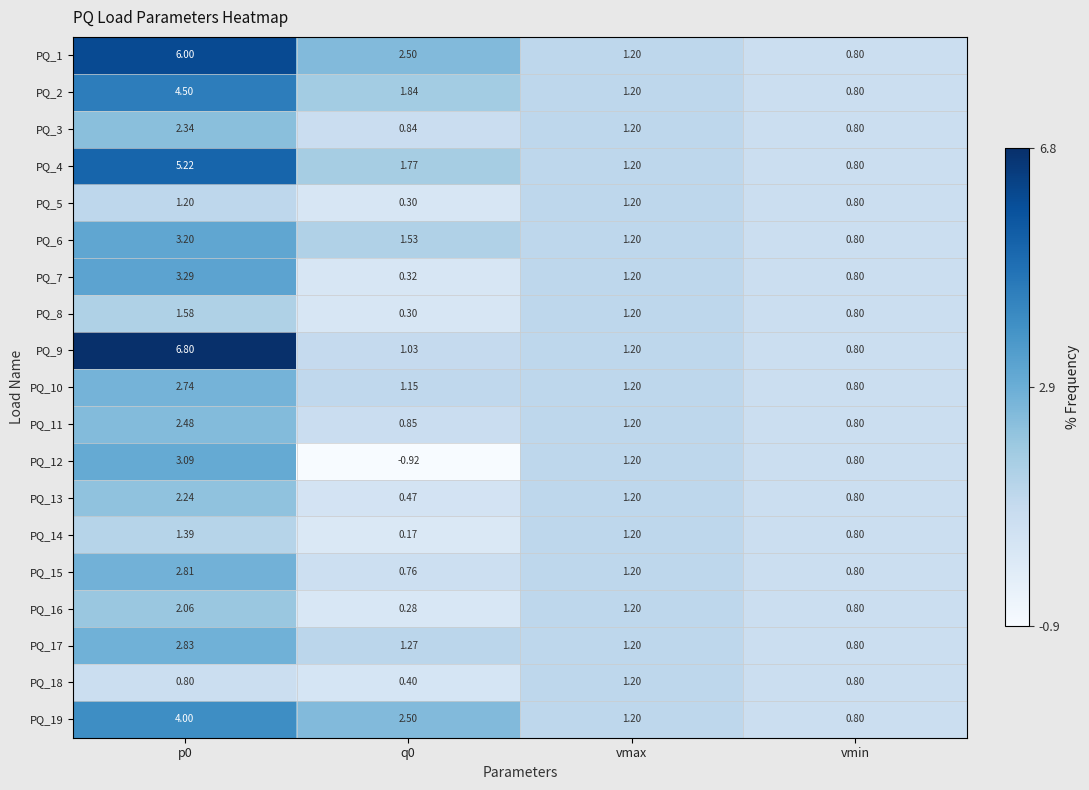

At which label is PQ_9 closest to 3?

vmax